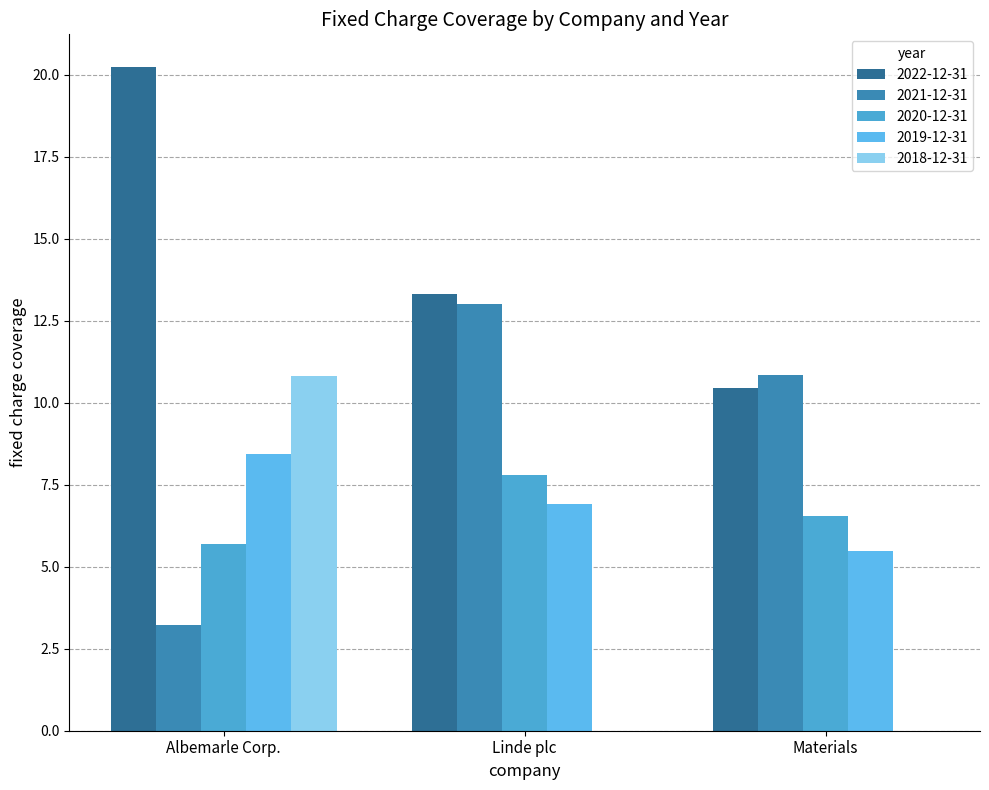

What is the total value across all series at Materials?

33.3